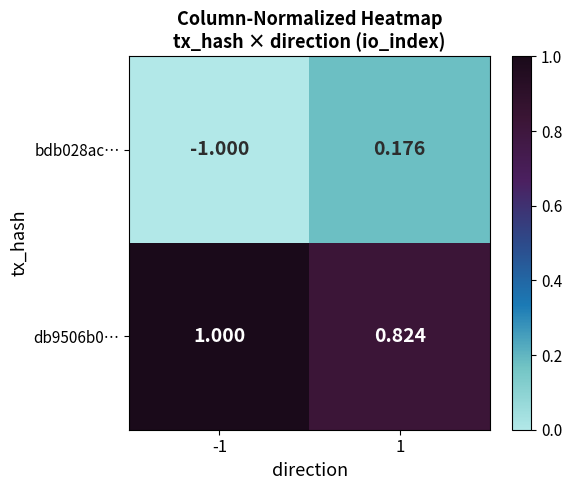

How many values in the bdb028ac… series exceed 0?

1